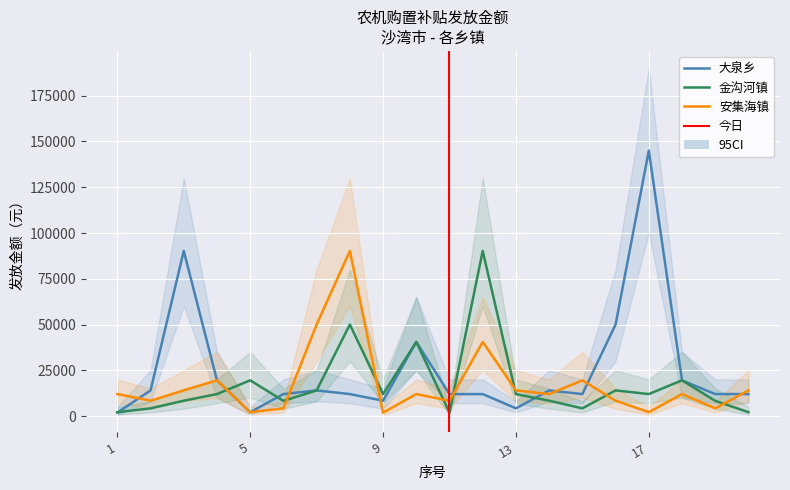

At which category is the sum across all series the highest?

17